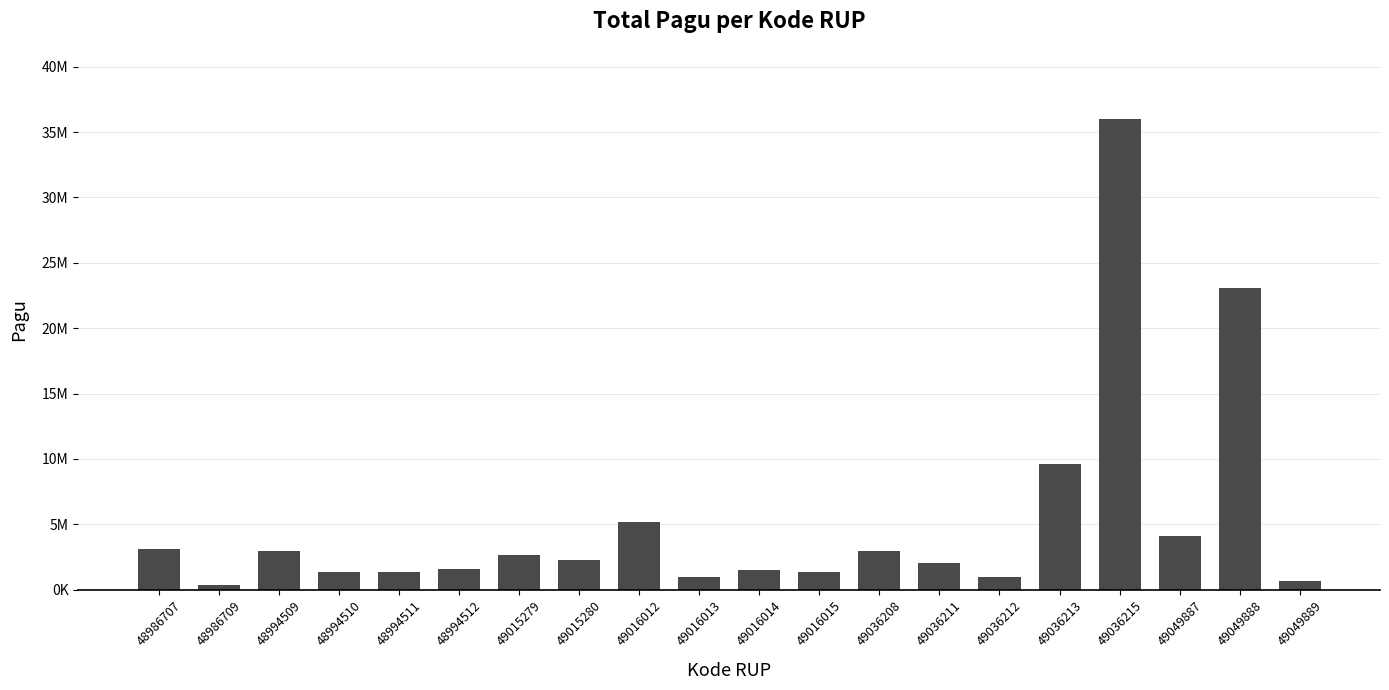

Are the bars horizontal?

No